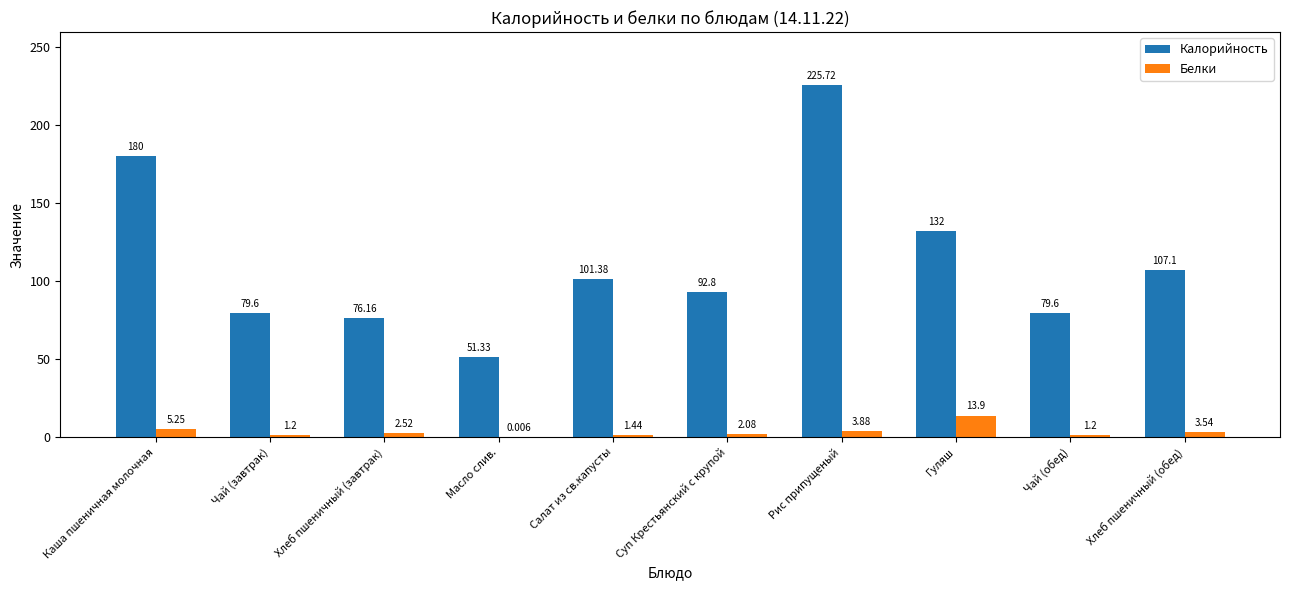

Where is Калорийность nearest to the value 138?

Гуляш